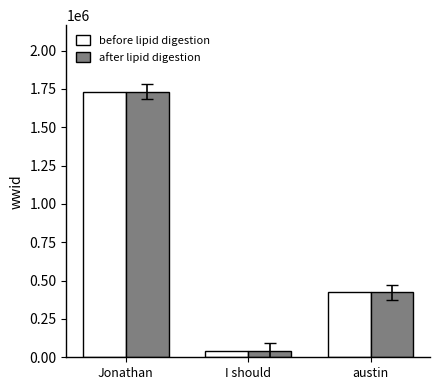

The before lipid digestion series shows 1157930 at Jonathan. True or false?

False